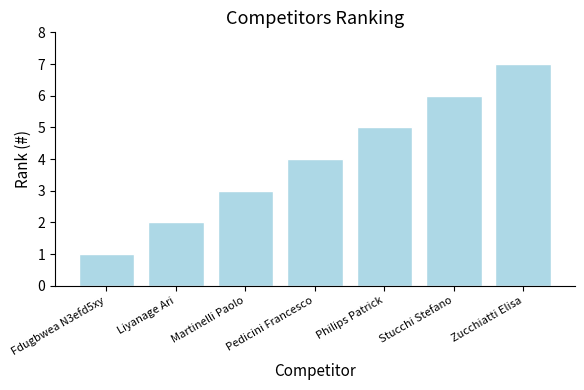

How many values are between 2 and 6?

5